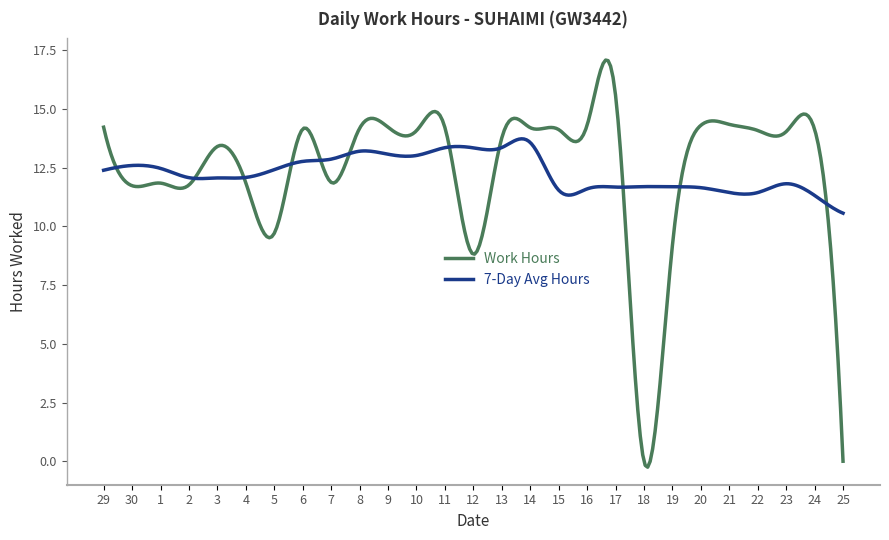

Rank the series by their maximum value, from lowest to highest.

7-Day Avg Hours, Work Hours